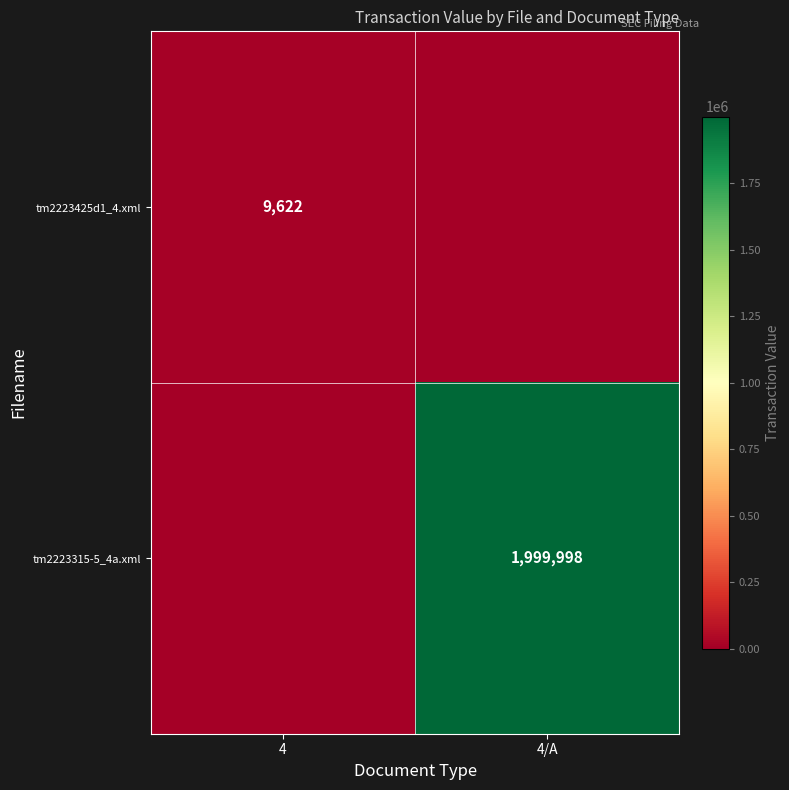

The tm2223425d1_4.xml series shows 5346 at 4. True or false?

False